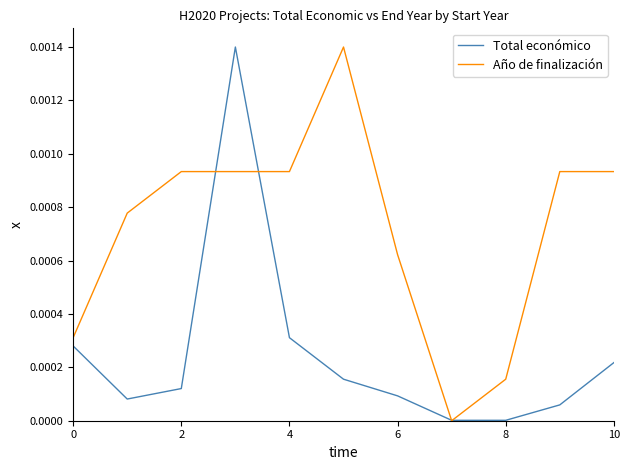

Rank the series by their average value, from lowest to highest.

Total económico, Año de finalización